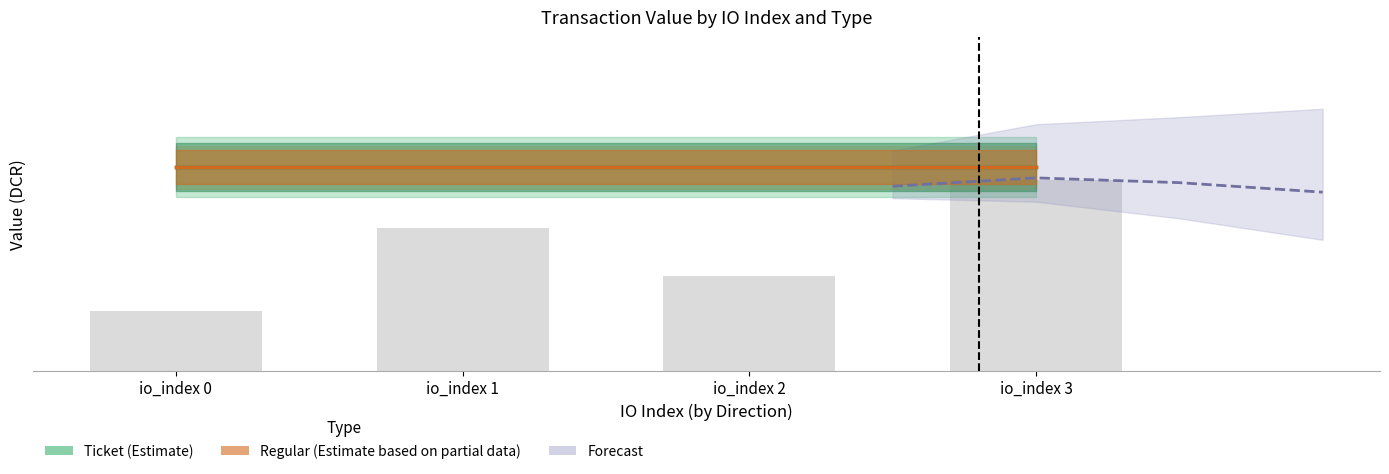

Is it true that Forecast equals 223.1 at io_index 0?

False